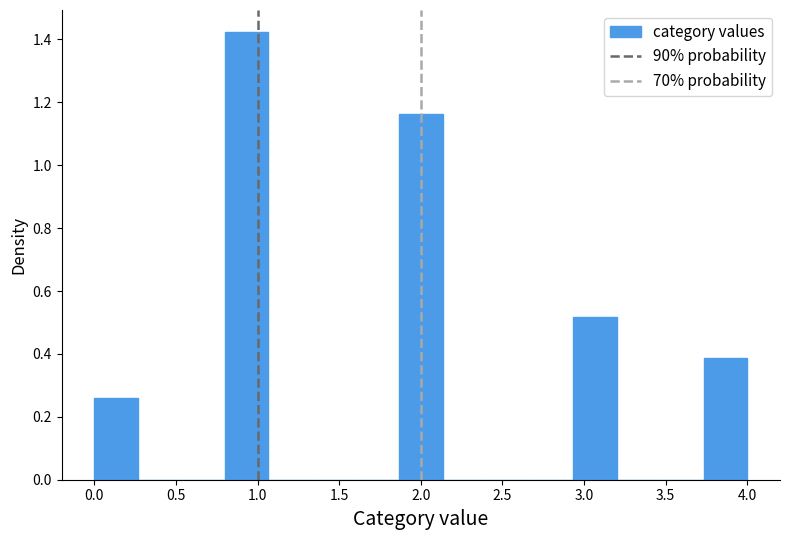

What is the height of the bar covering 0.00 to 0.25 on the x-axis? Neither the bar edges nor the heights are printed on the chart, so give them approximately, as read against the axes.

0.26